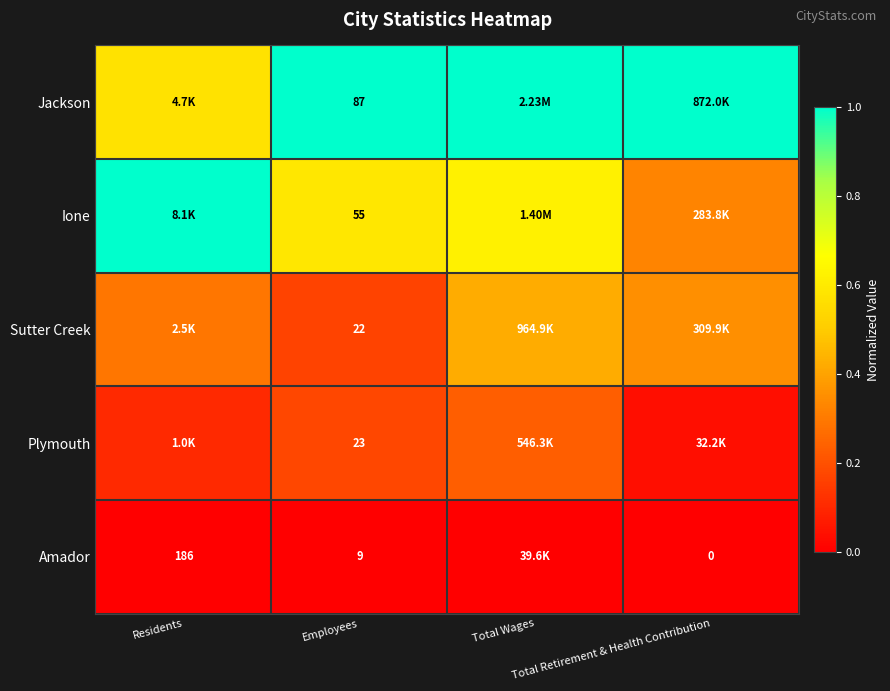

What is the average value of the Ione series?

0.6